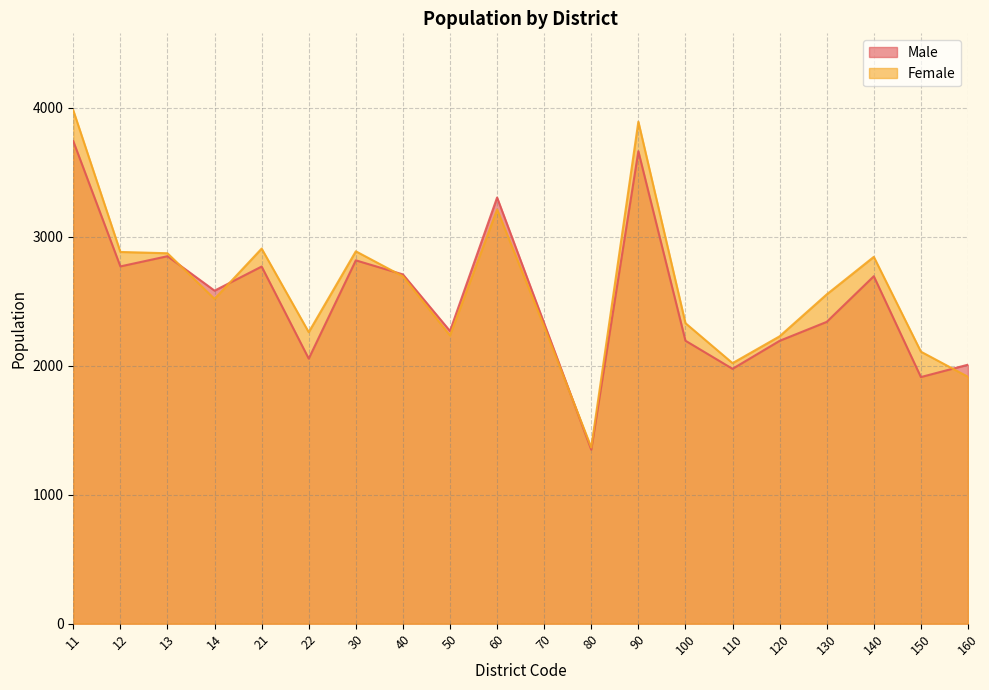

Between which two adjacent categories do Male and Female first intersect?

13 and 14